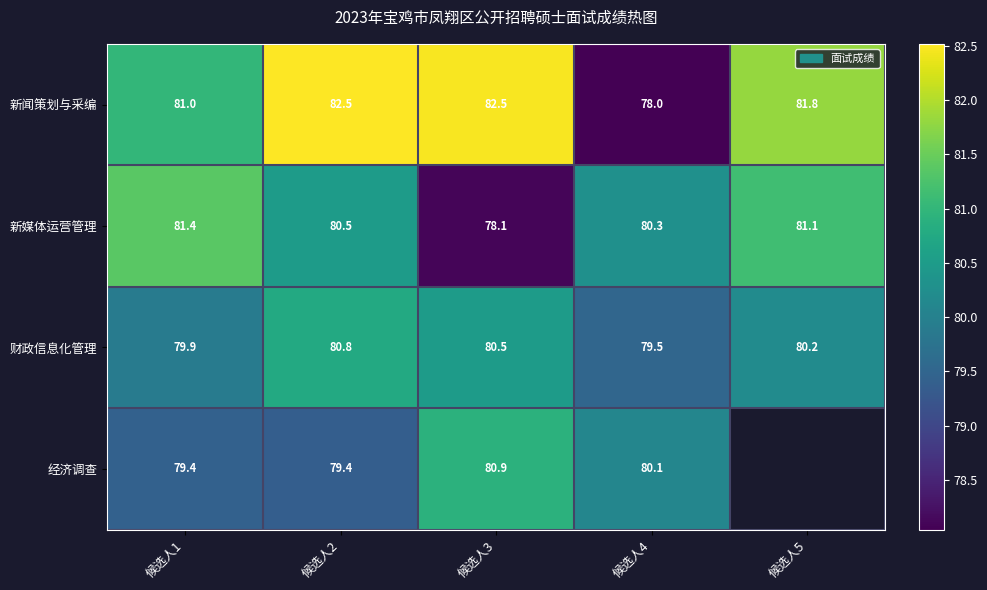

At which label does 新媒体运营管理 first exceed 80?

候选人1